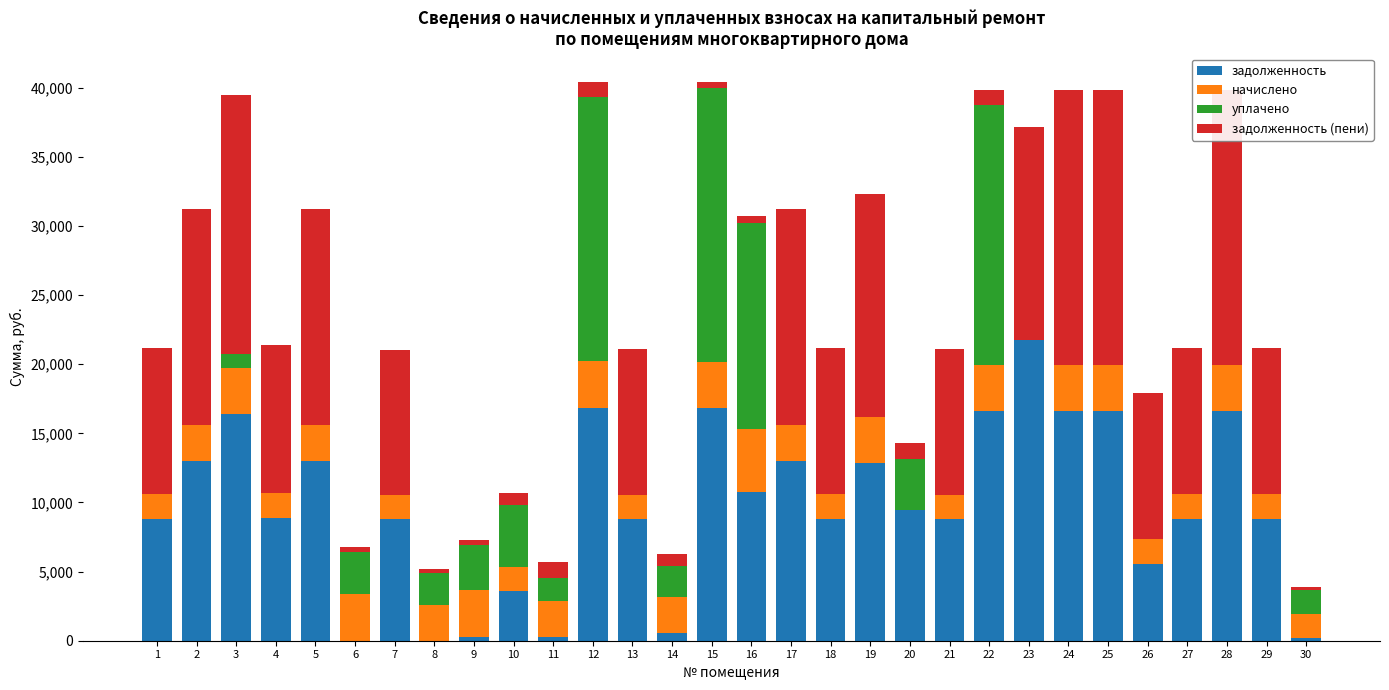

At which category is the sum across all series the highest?

12